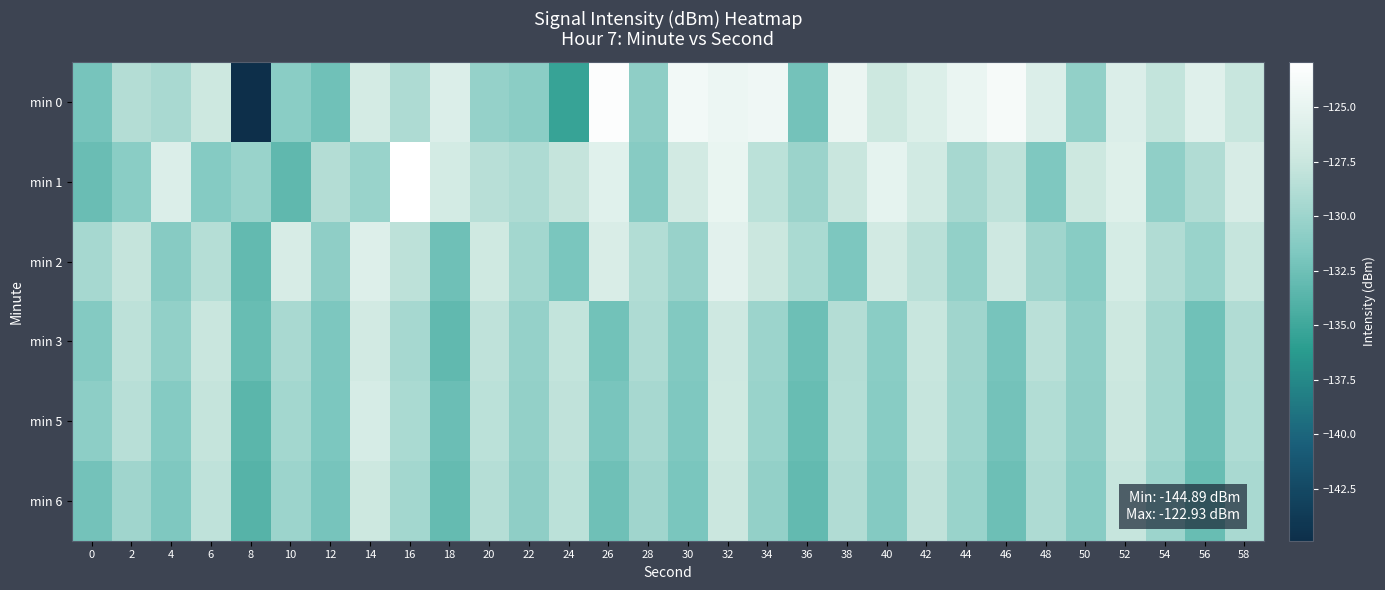

Rank the series by their maximum value, from highest to lowest.

min 1, min 0, min 2, min 5, min 3, min 6